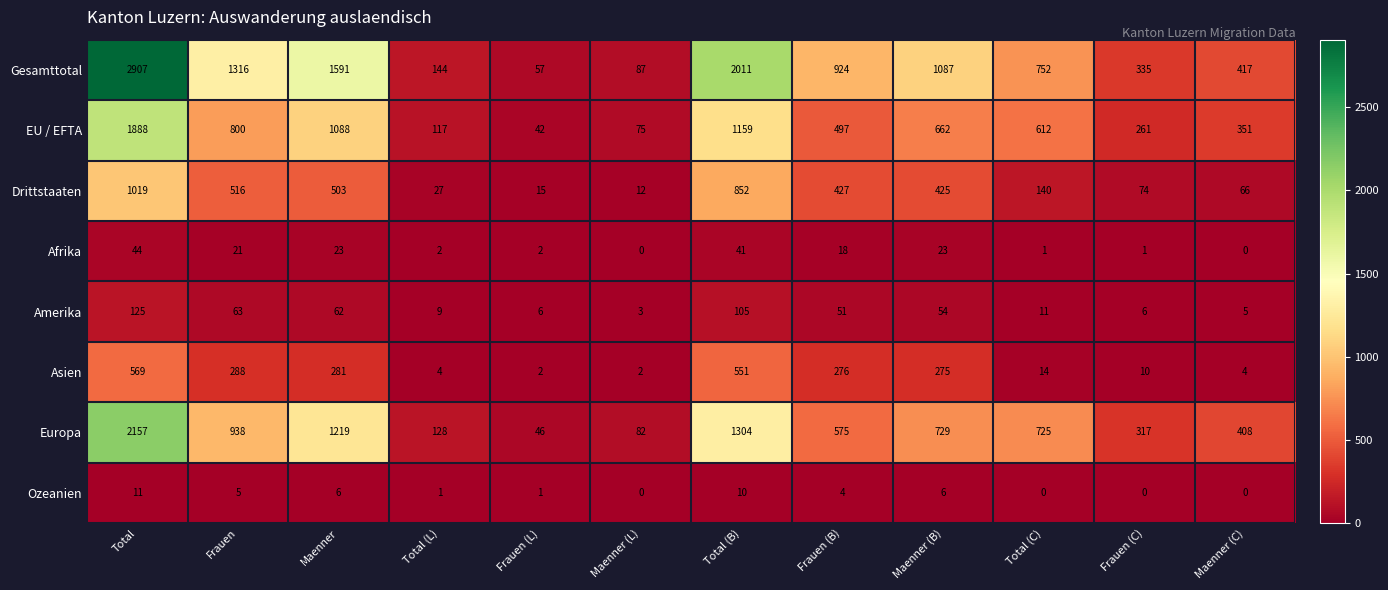

What is the difference between the maximum and minimum values in the Gesamttotal series?

2850